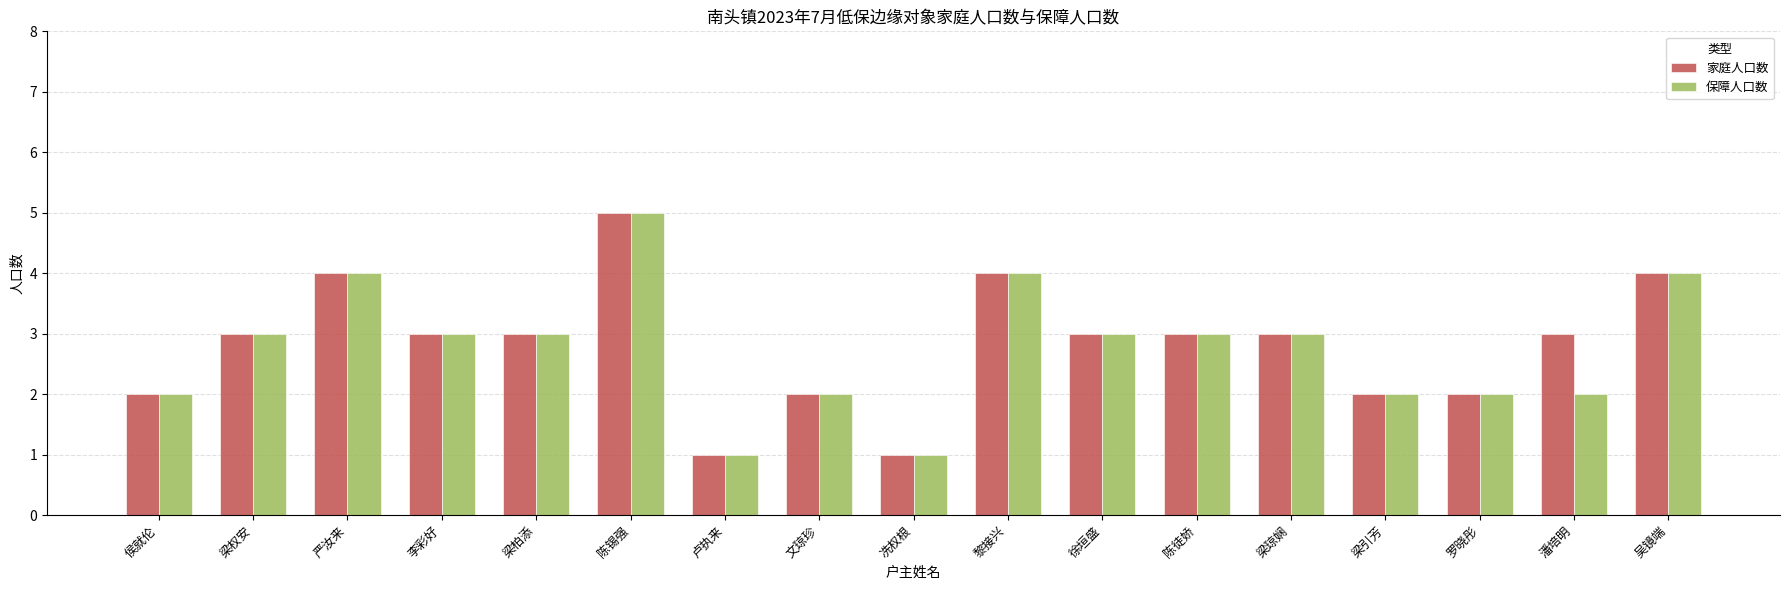

What is the greatest value displayed?

5